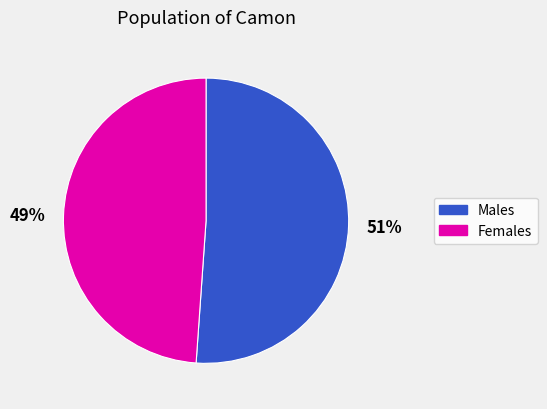

To the nearest percent, what is the difference between the largest and smallest slice percentages?

2%